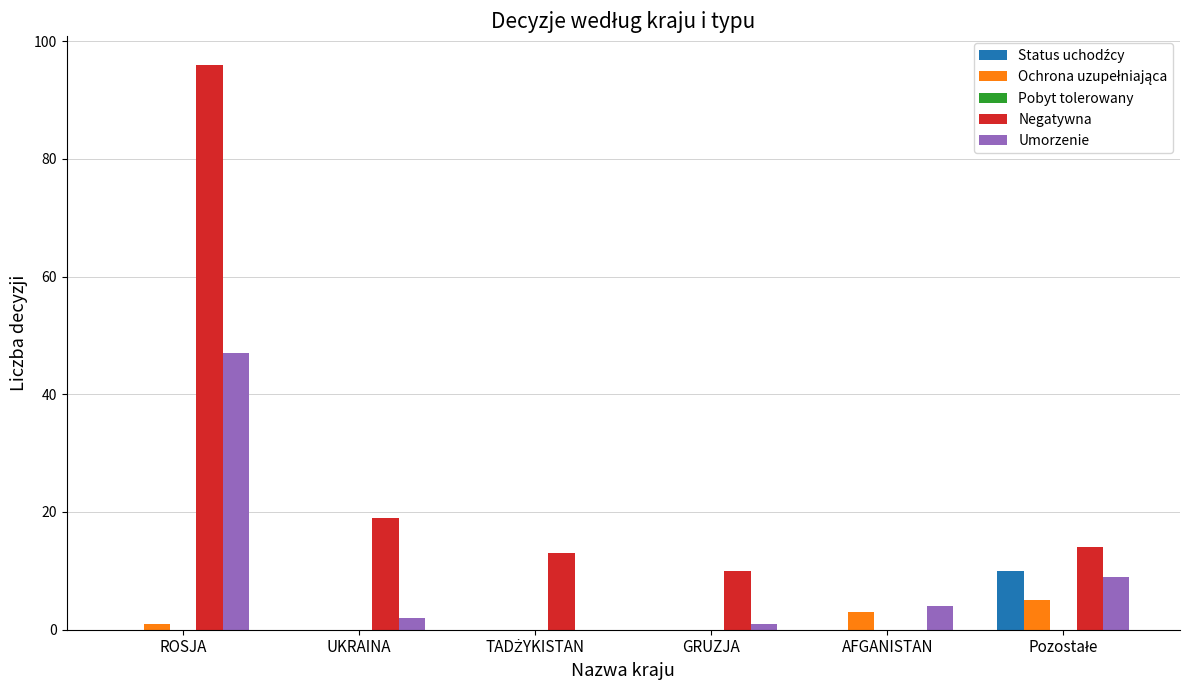

Count the number of data series in this chart.

4